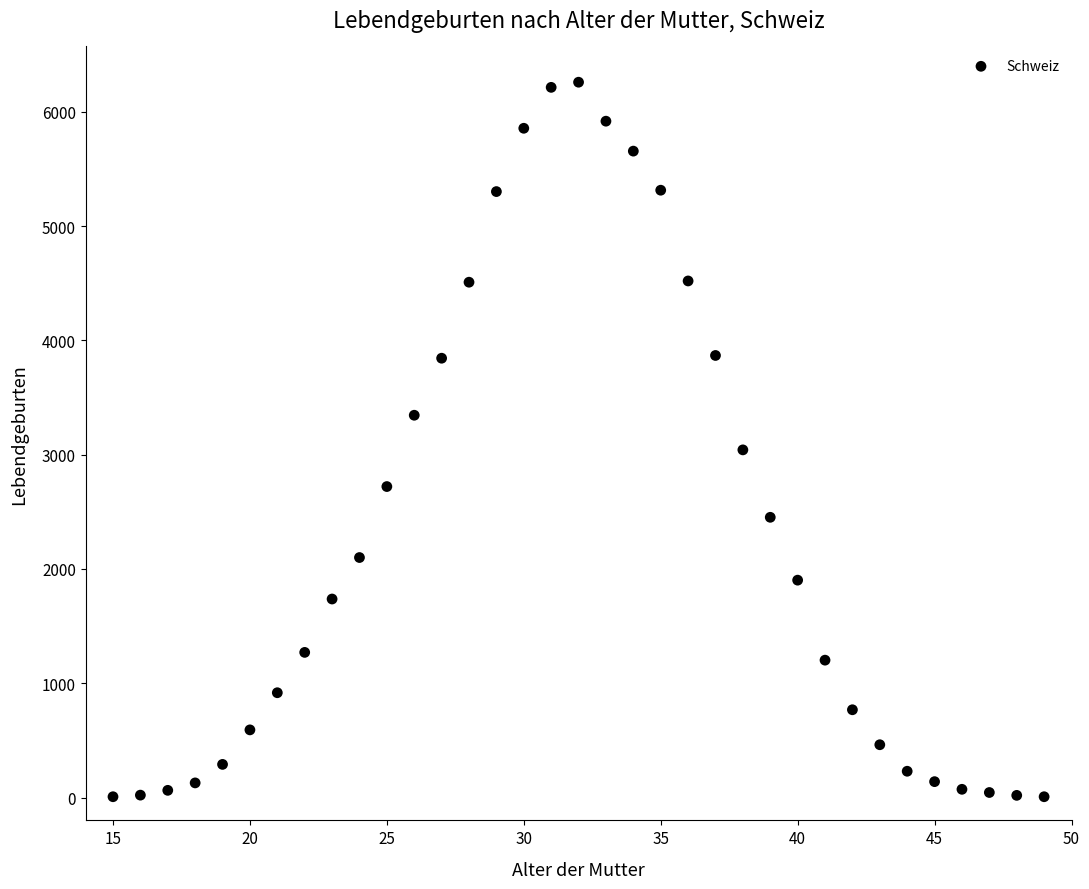

What Y value in the scatter plot is closest to 3133?

3042